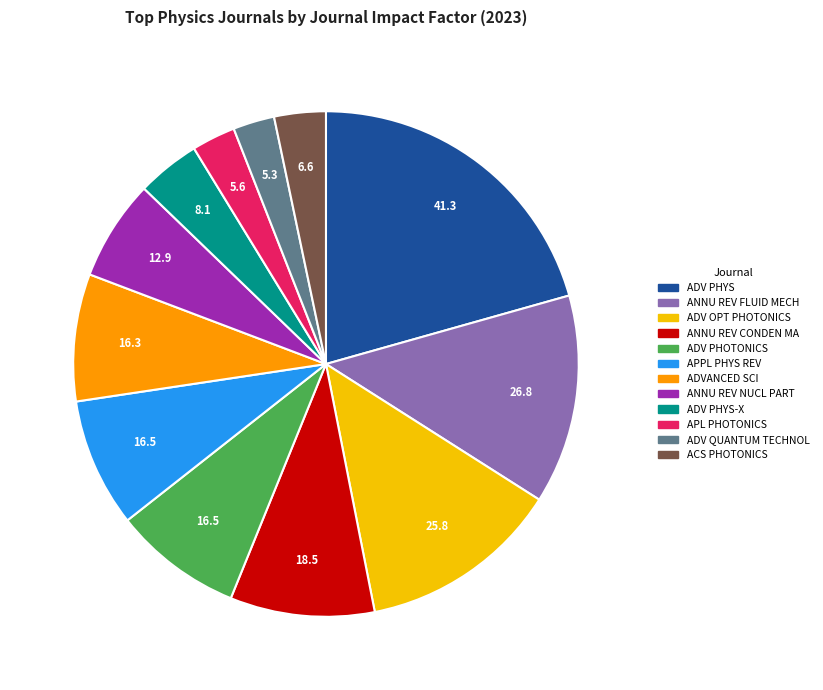

Is there a majority slice in this chart?

No